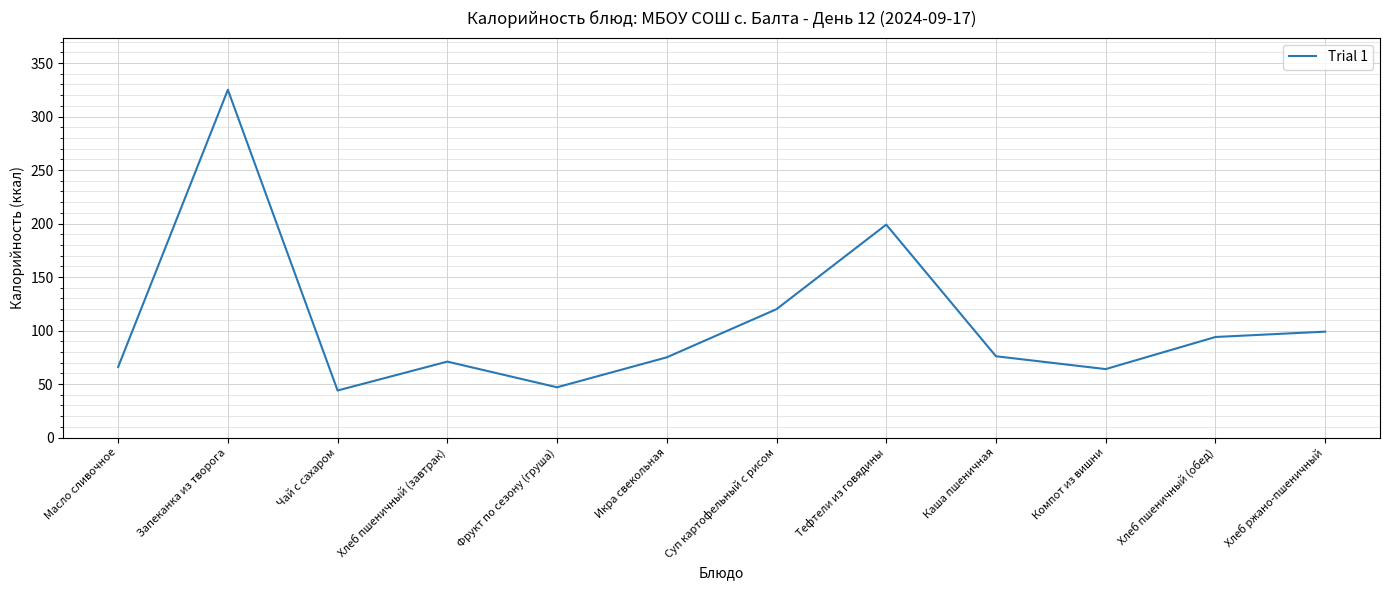

What is the greatest value displayed?

325